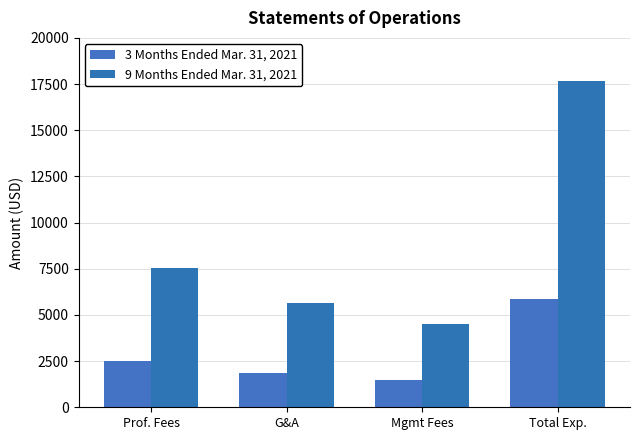

At which category does the chart reach its peak across all series?

Total Exp.